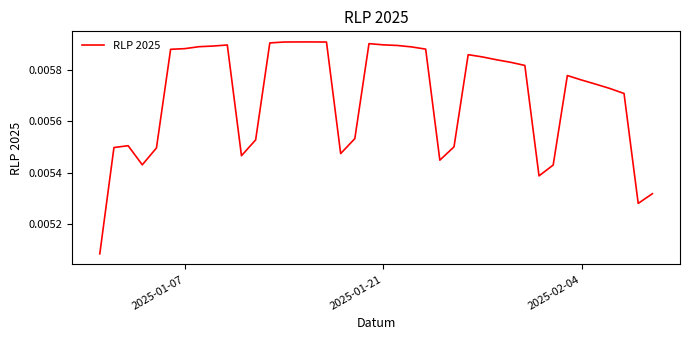

Does the chart display data point markers on the line(s)?

No